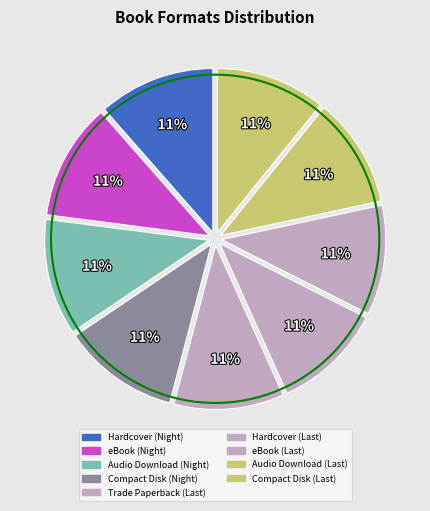

How many slices are in this pie chart?

9